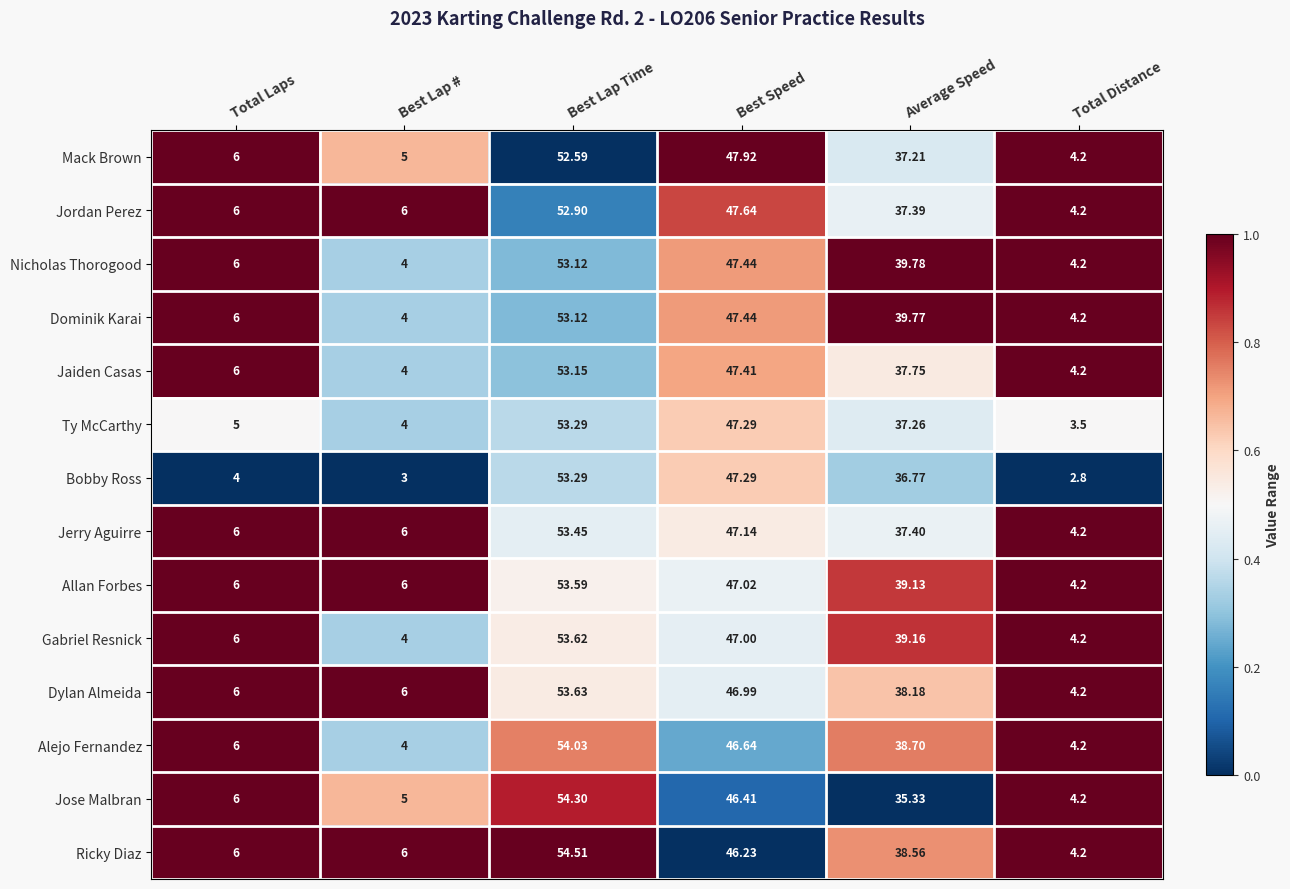

Between Best Lap # and Best Speed, which series saw the biggest shift?

Bobby Ross